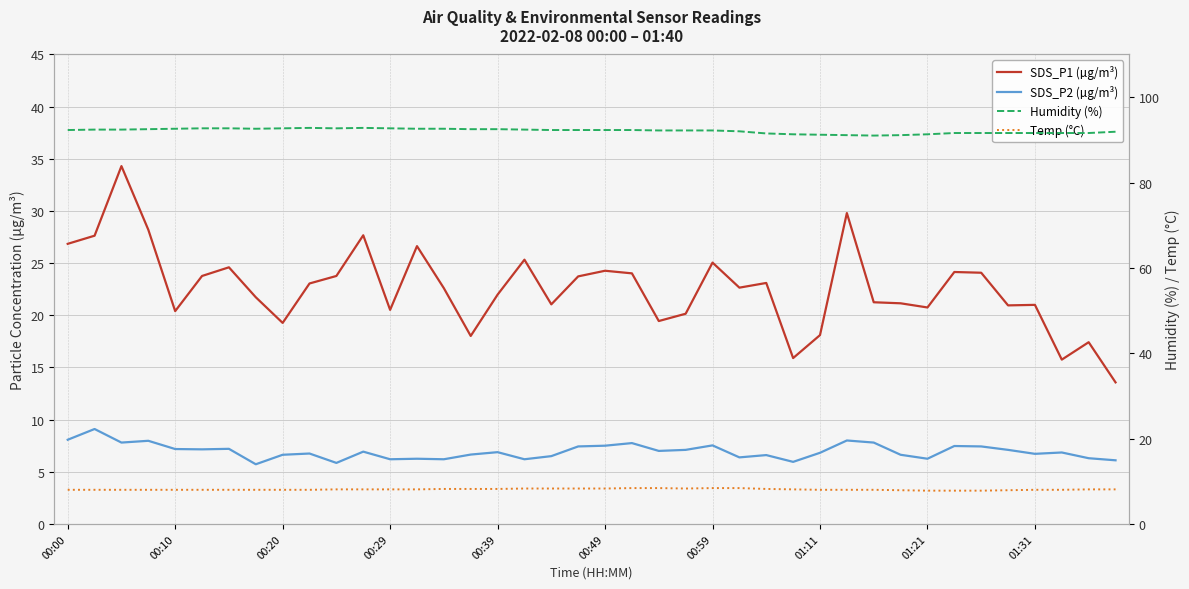

True or false: SDS_P2 (µg/m³) has more than 1 interior local peaks.

True